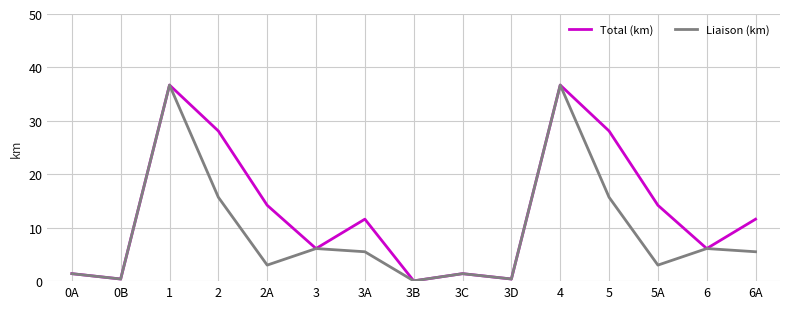

What is the sum of all Total (km) values?

197.1